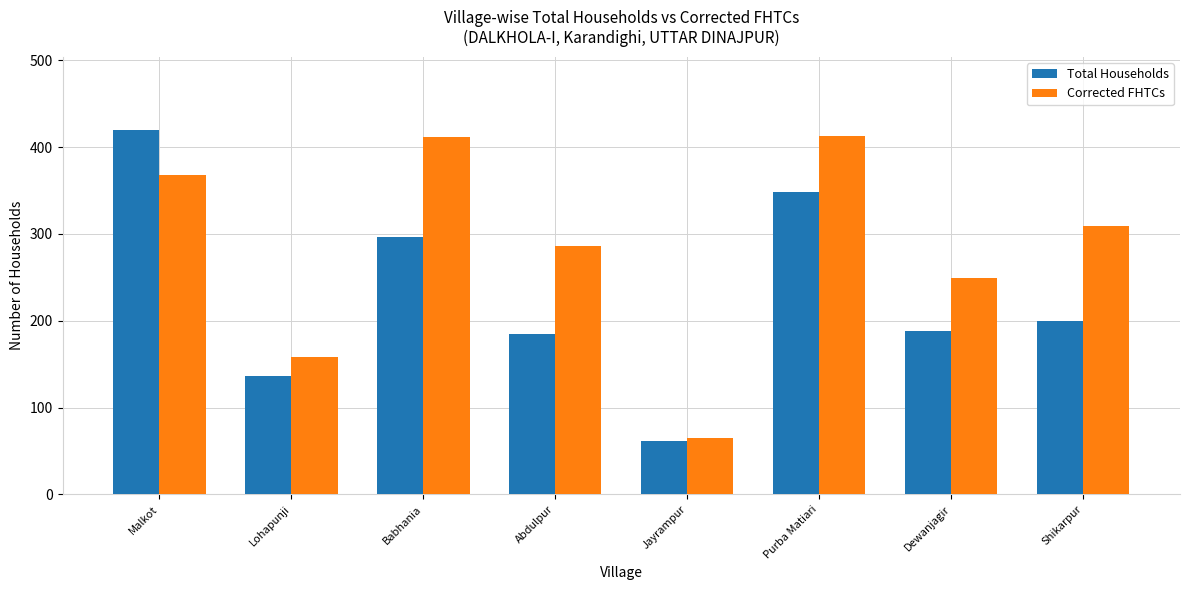

Is the value of Corrected FHTCs at Lohapunji greater than the value of Total Households at Shikarpur?

No